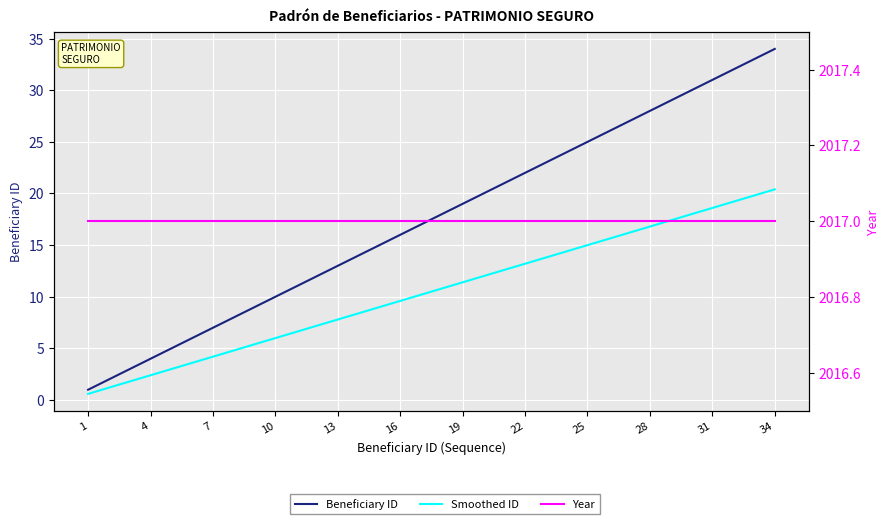

True or false: Beneficiary ID has more than 2 points higher than both neighbors.

False